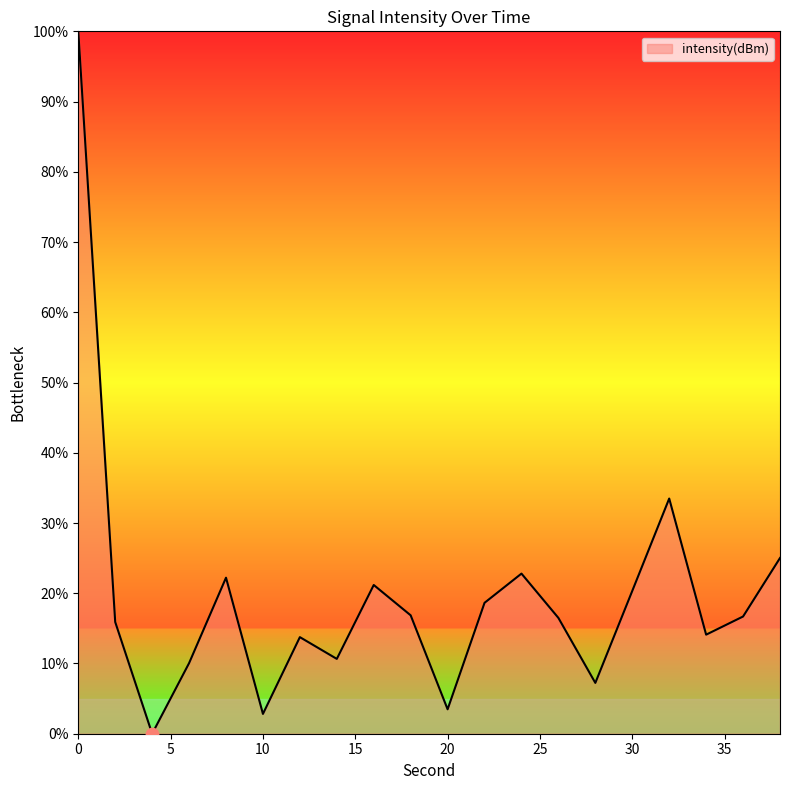

What is the difference between the maximum and minimum values?

100.0